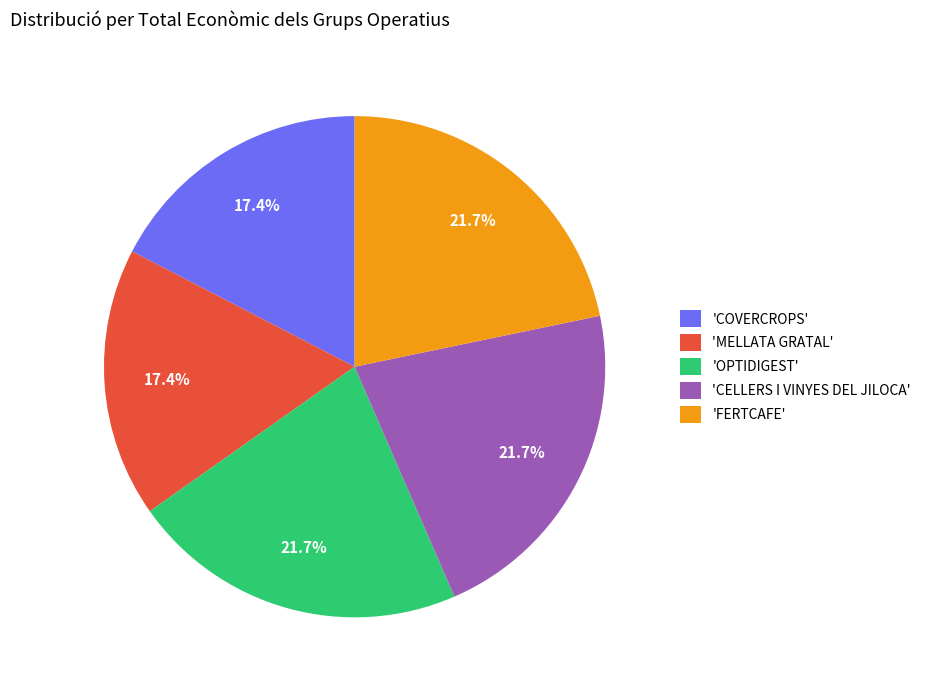

Does 'OPTIDIGEST' account for over 50% of the chart?

No